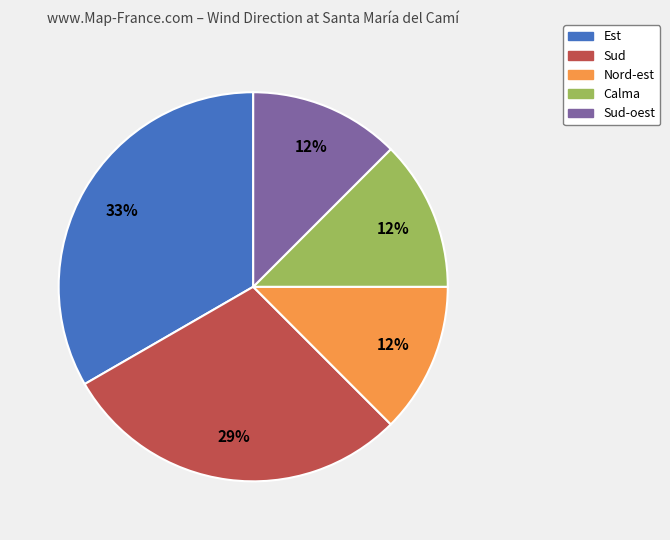

Is Est the majority of the pie?

No